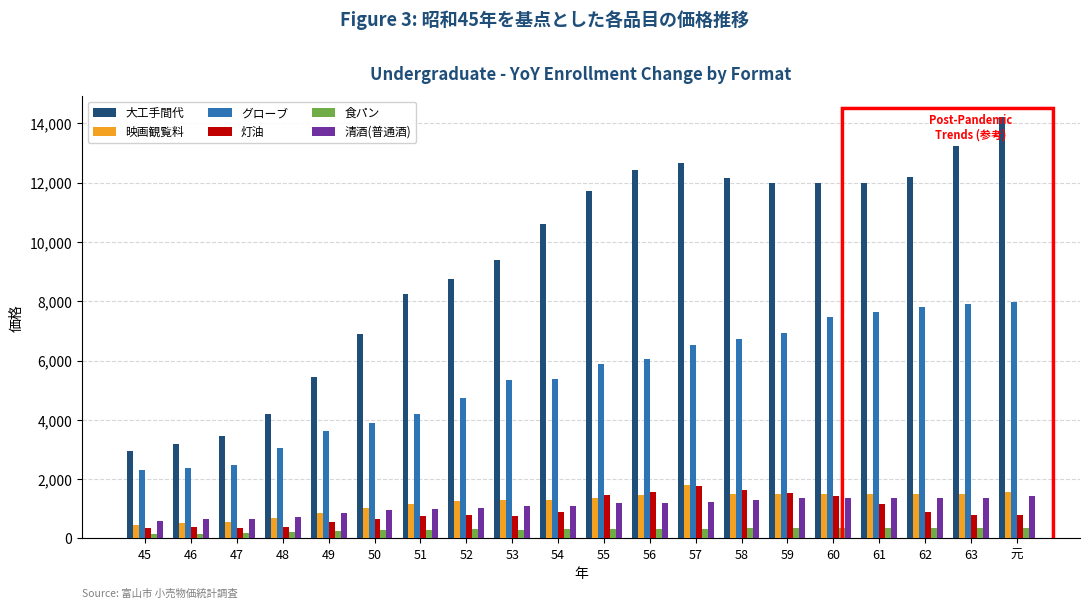

What is the average value of the 灯油 series?

946